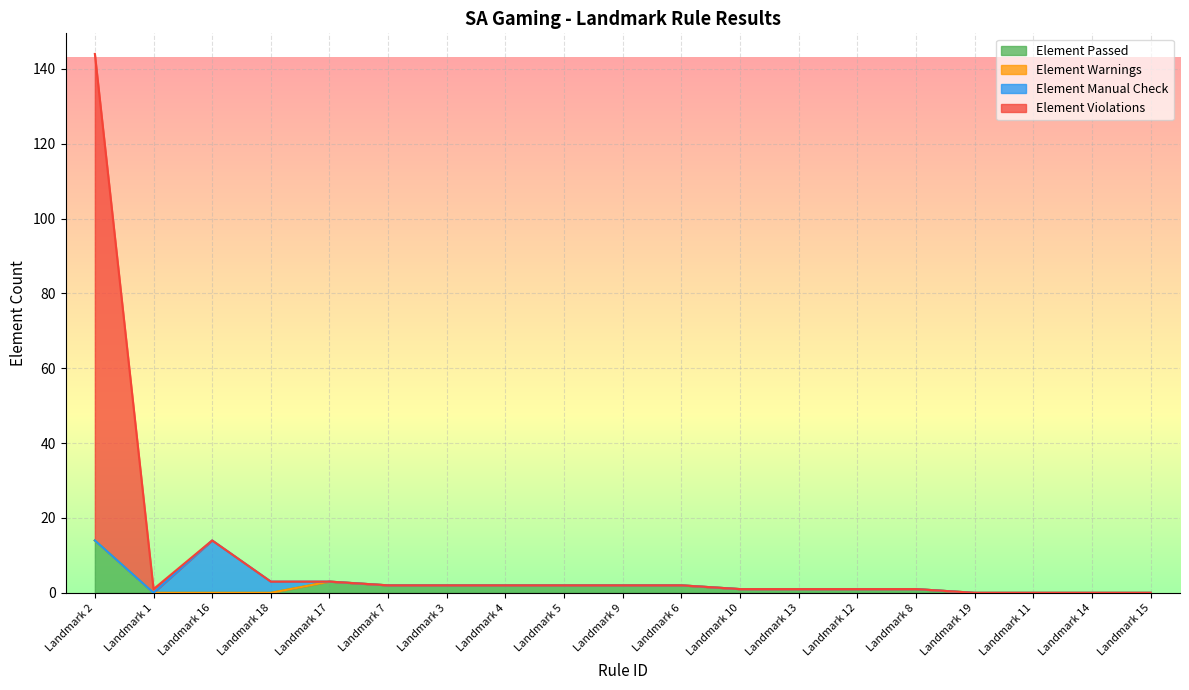

At which category is the sum across all series the highest?

Landmark 2